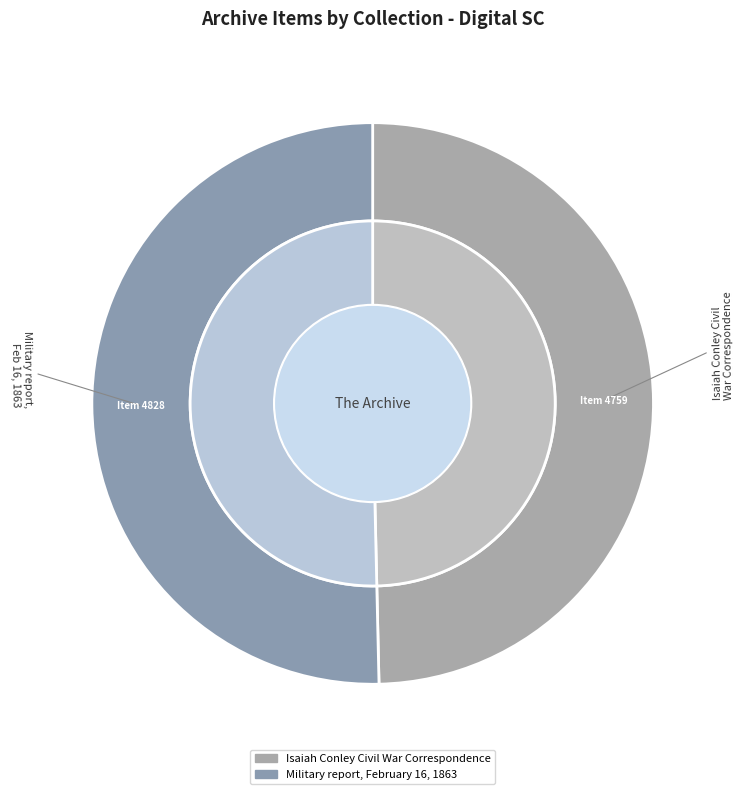

What percentage is the Isaiah Conley Civil War Correspondence slice, to the nearest percent?

50%